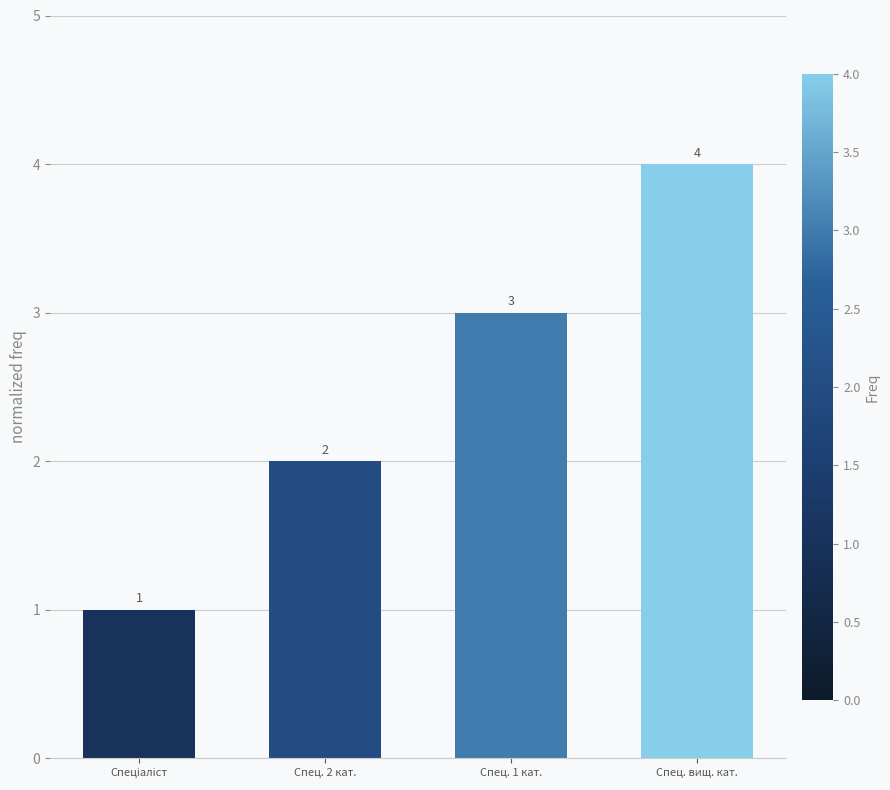

At which label is the value closest to 2?

Спец. 2 кат.